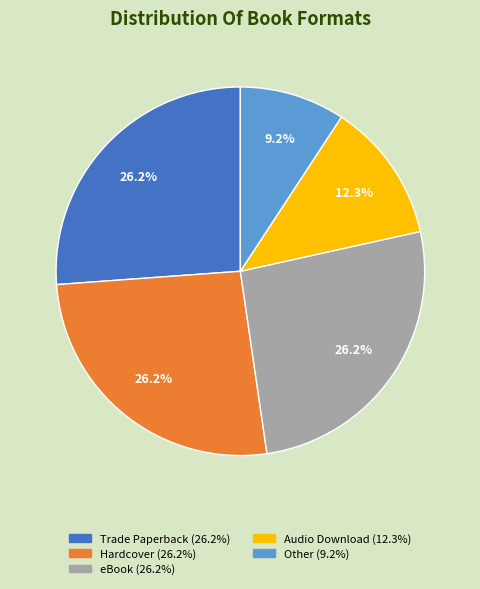

What percentage is the Other slice, to the nearest percent?

9%